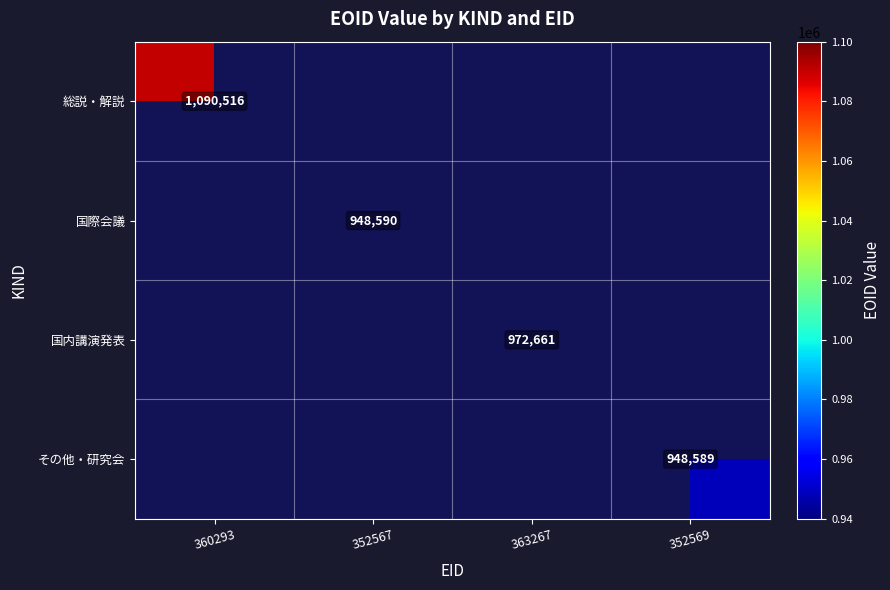

What is the highest value of the 総説・解説 series?

1090516.0